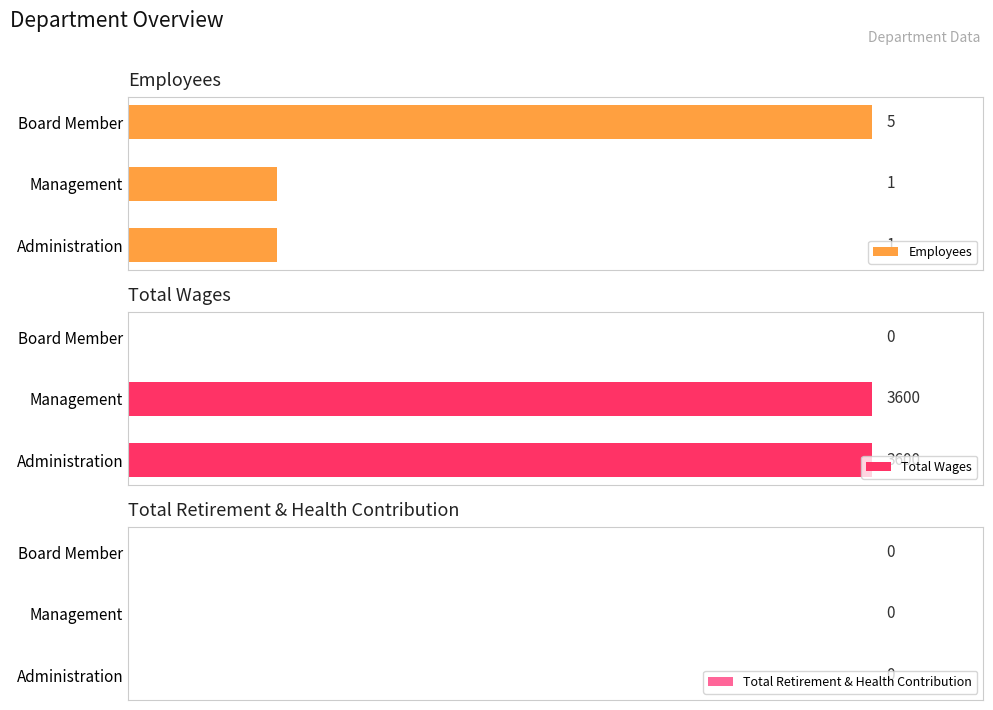

Which category has the highest value in the Employees series?

Board Member